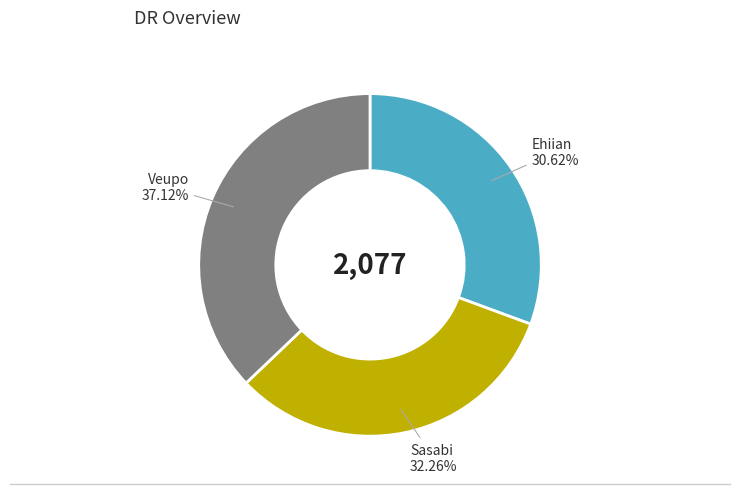

How many segments does this pie chart have?

3